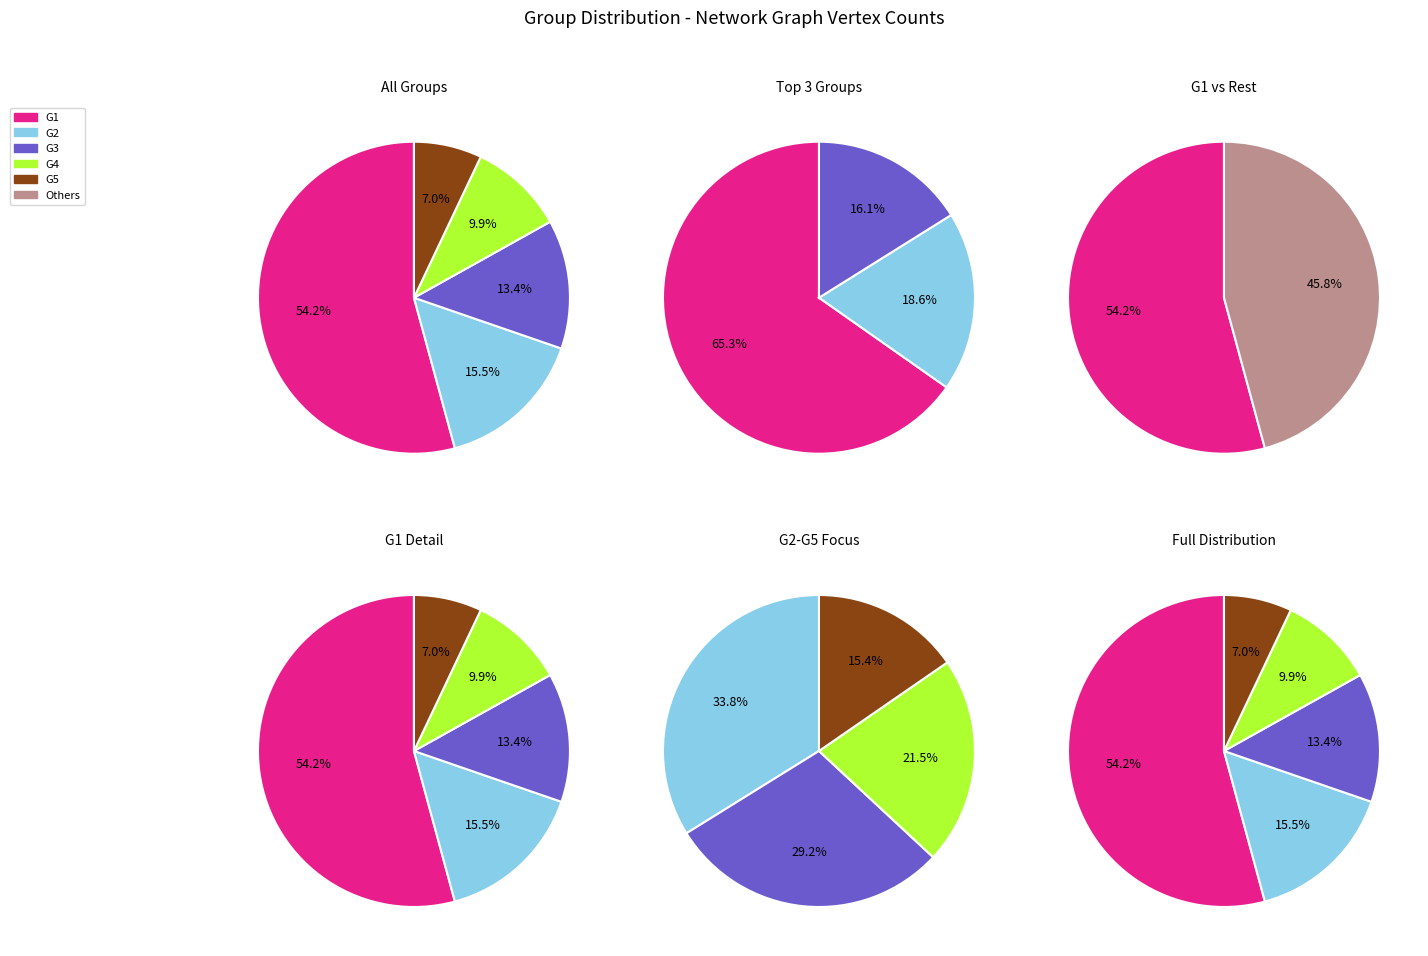

Which slice is the smallest?

G5